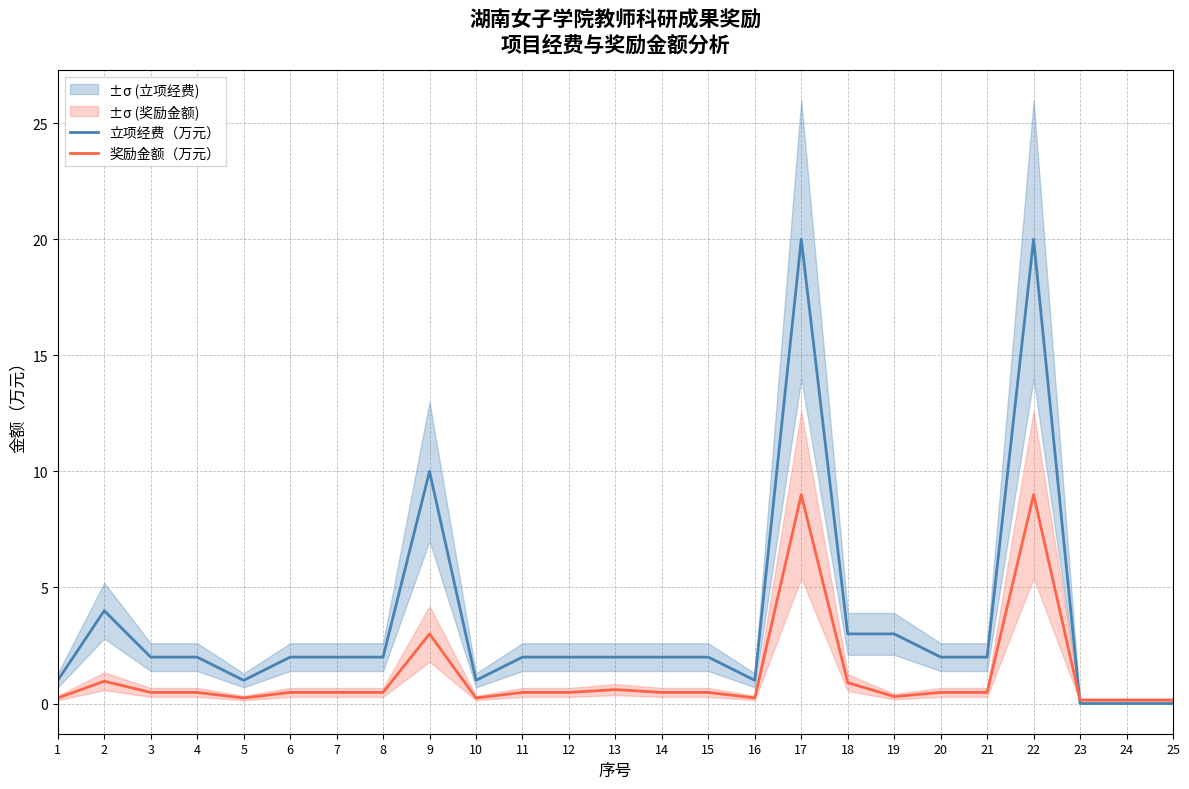

How many categories are shown in the chart?

25